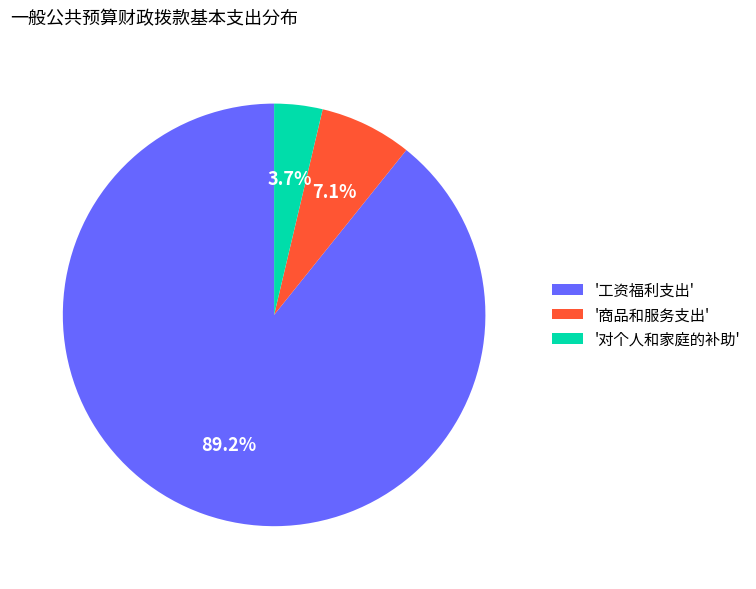

Between '对个人和家庭的补助' and '工资福利支出', which is larger?

'工资福利支出'